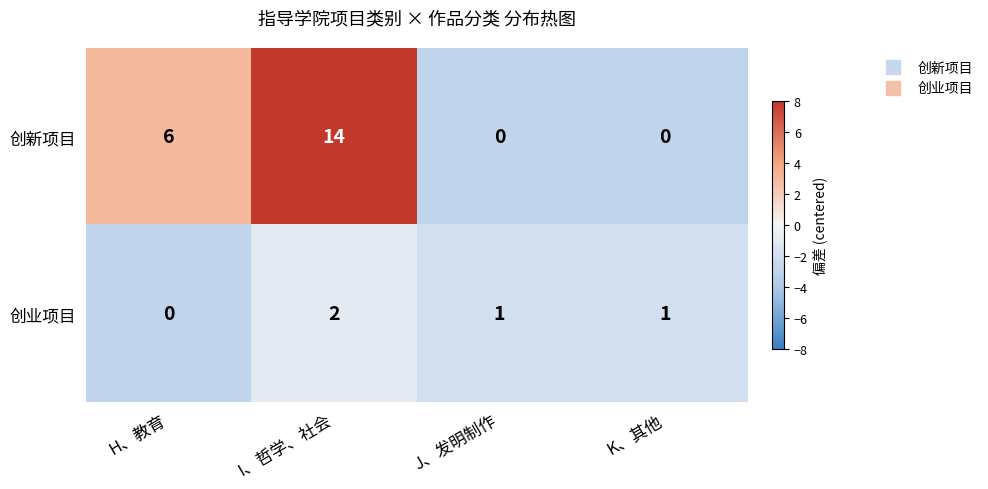

Which series changed the most between H、教育 and K、其他?

创新项目